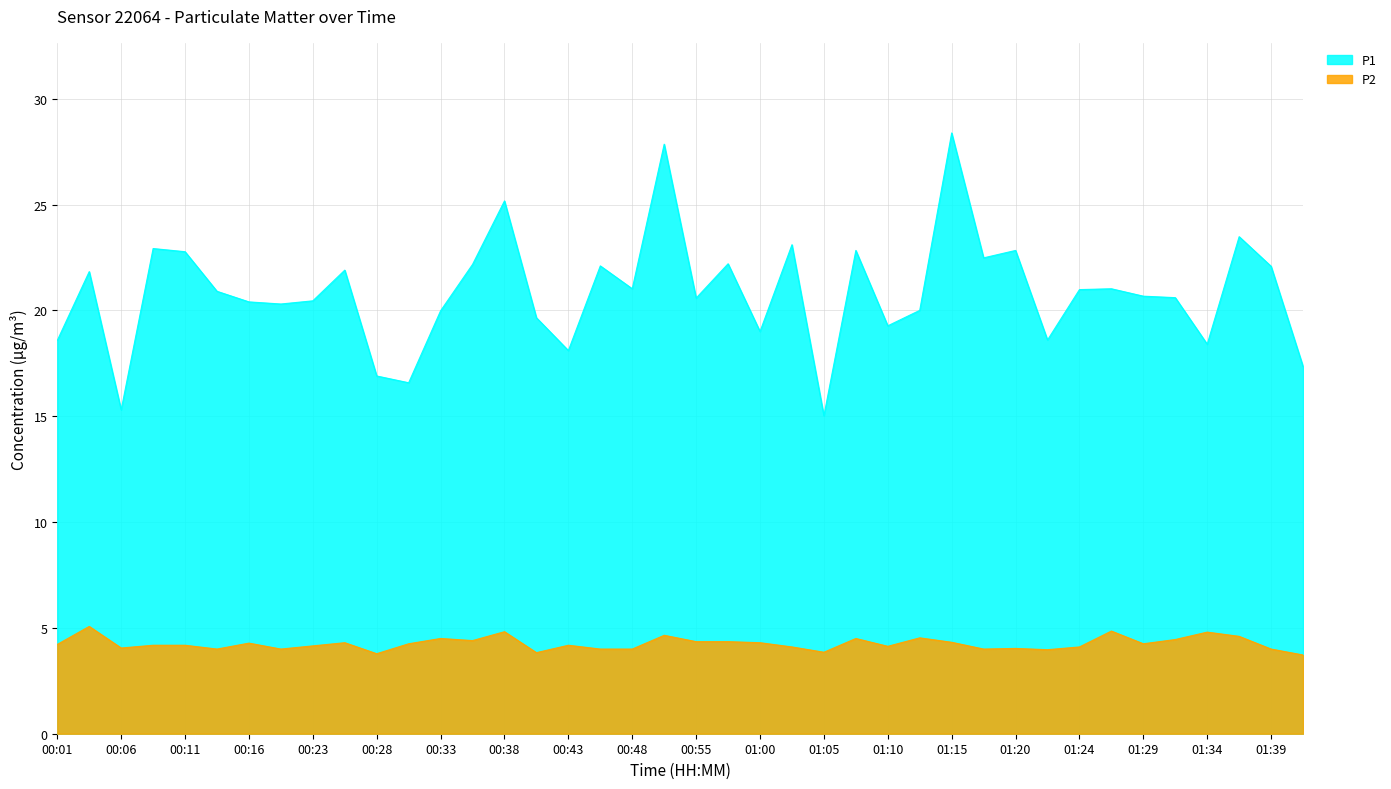

What is the difference between the maximum and minimum values in the P2 series?

1.4